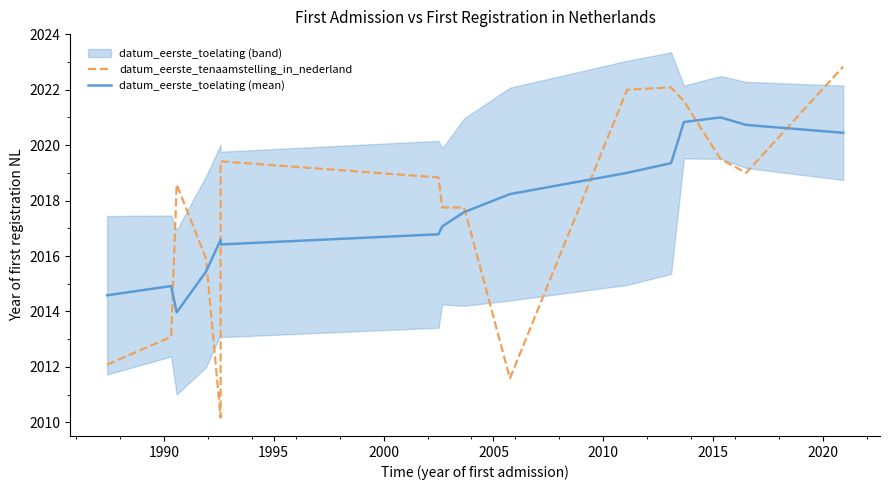

Which series changed the most between 1995 and 2020?

datum_eerste_toelating (mean)